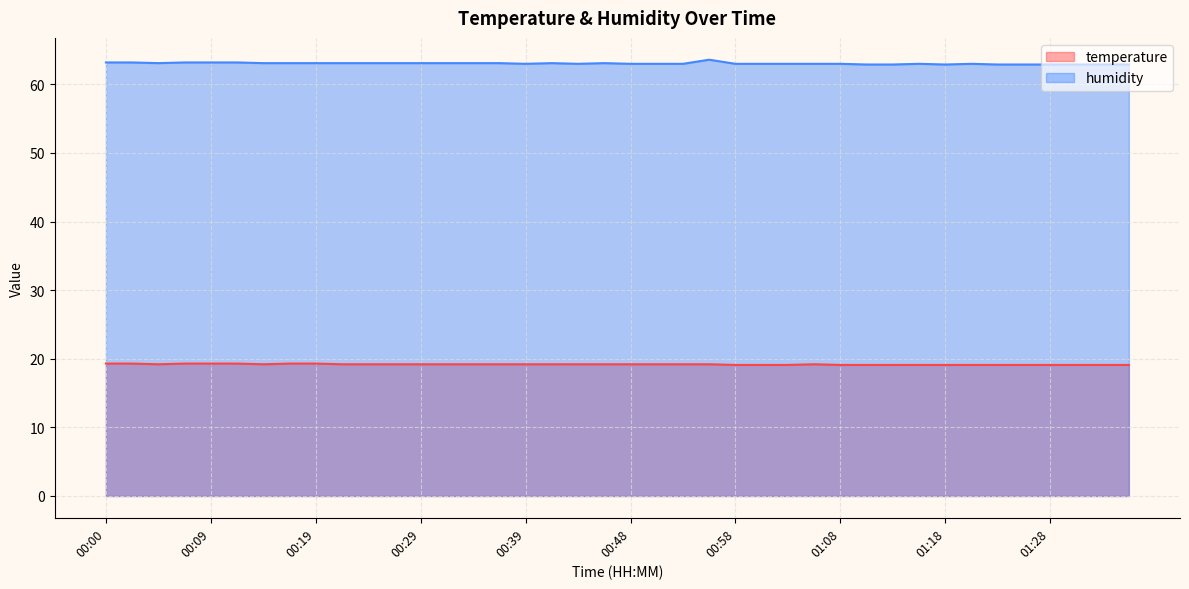

Is it true that humidity equals 38.7 at 00:46?

False